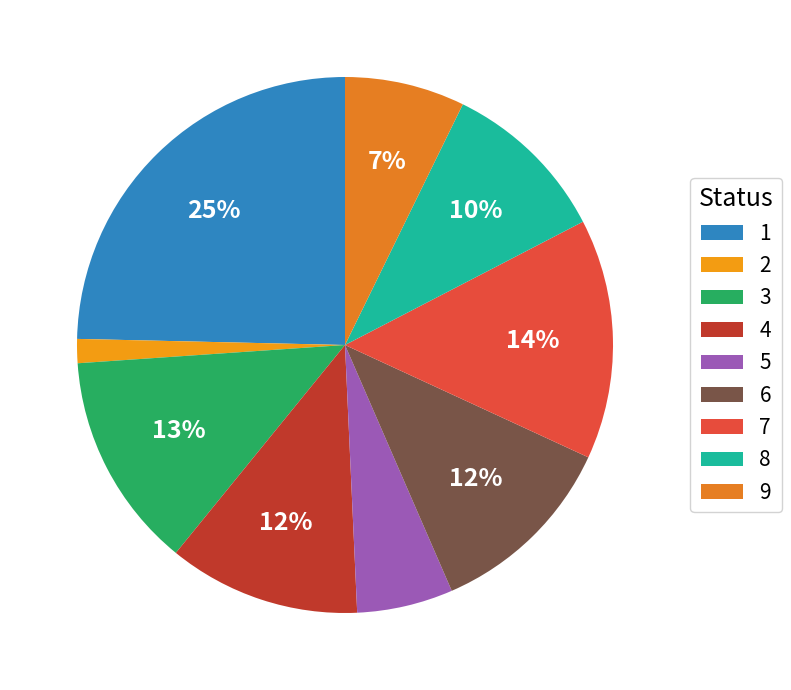

To the nearest percent, what is the average slice percentage?

11%